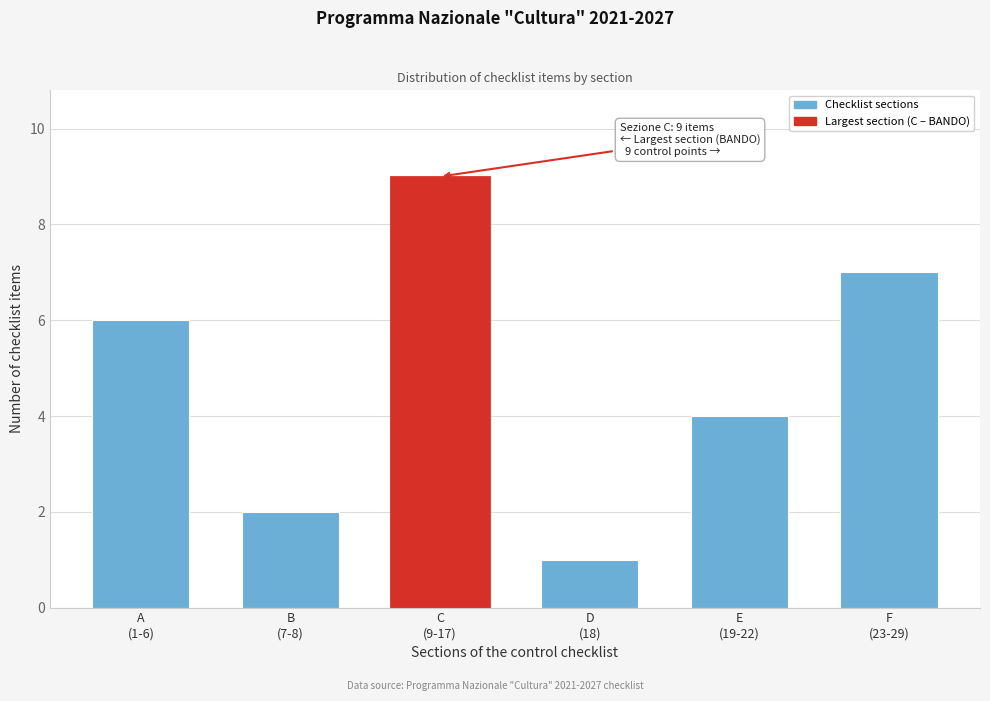

Reading left to right, transcribe all the data shown in this chart.

6	2	9	1	4	7